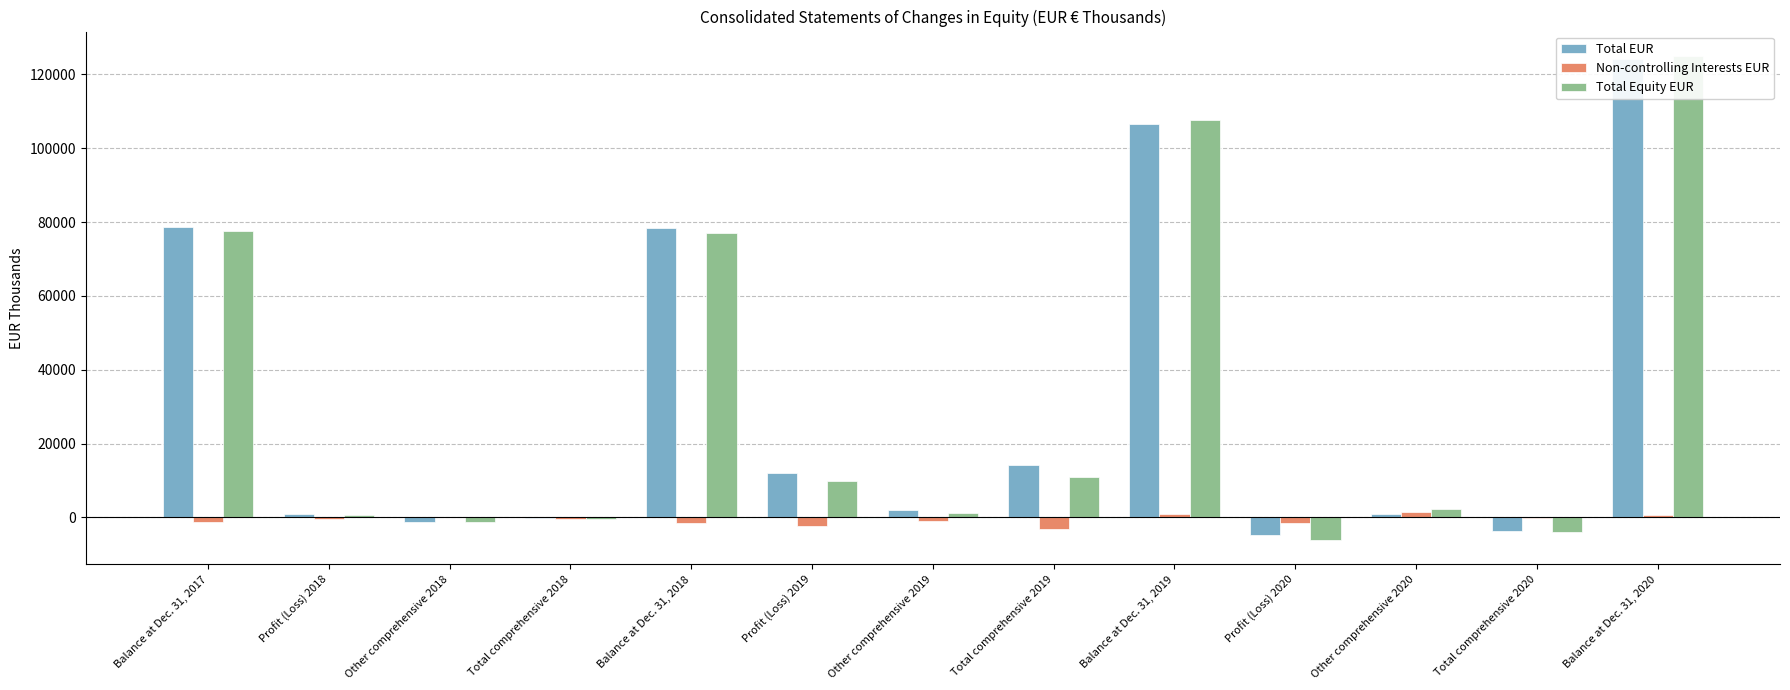

What is the total value across all series at Total comprehensive 2018?

-1096